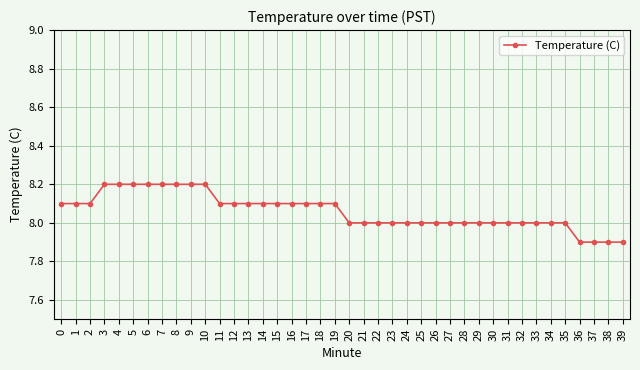

True or false: the data shows 2.0 at 37.

False